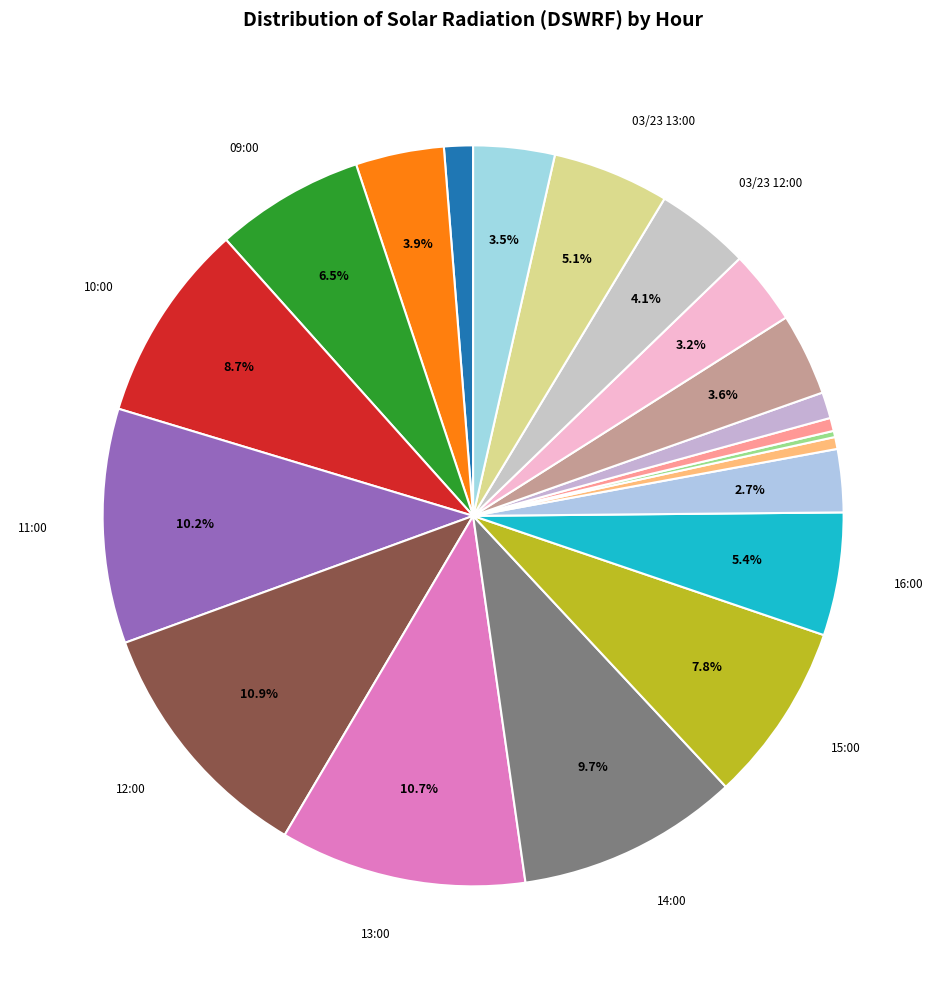

What is the smallest slice in the pie chart?

03/23 07:00